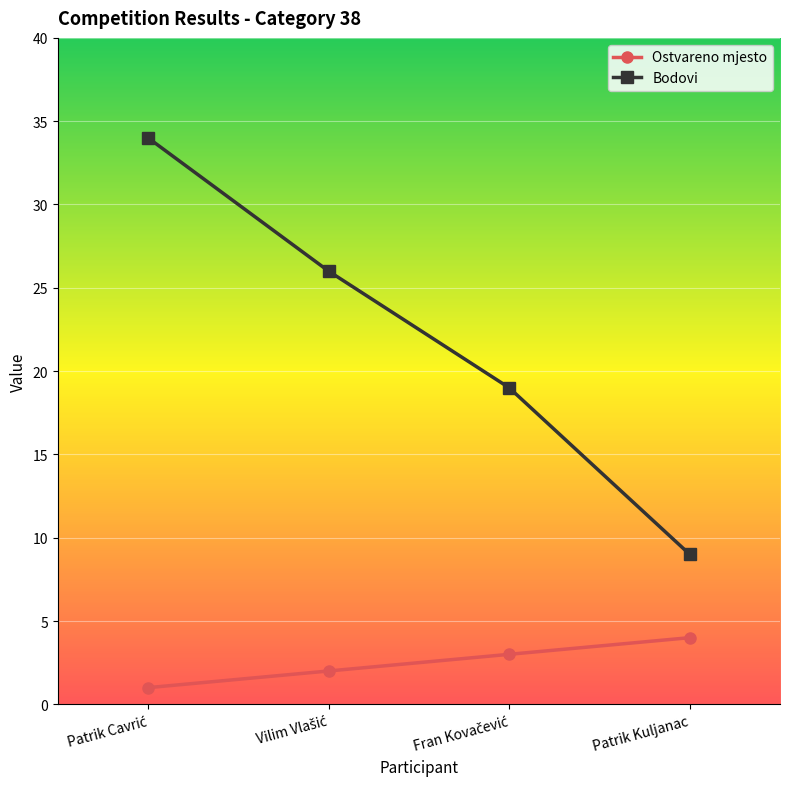

What is the label of the 1st point from the right?

Patrik Kuljanac